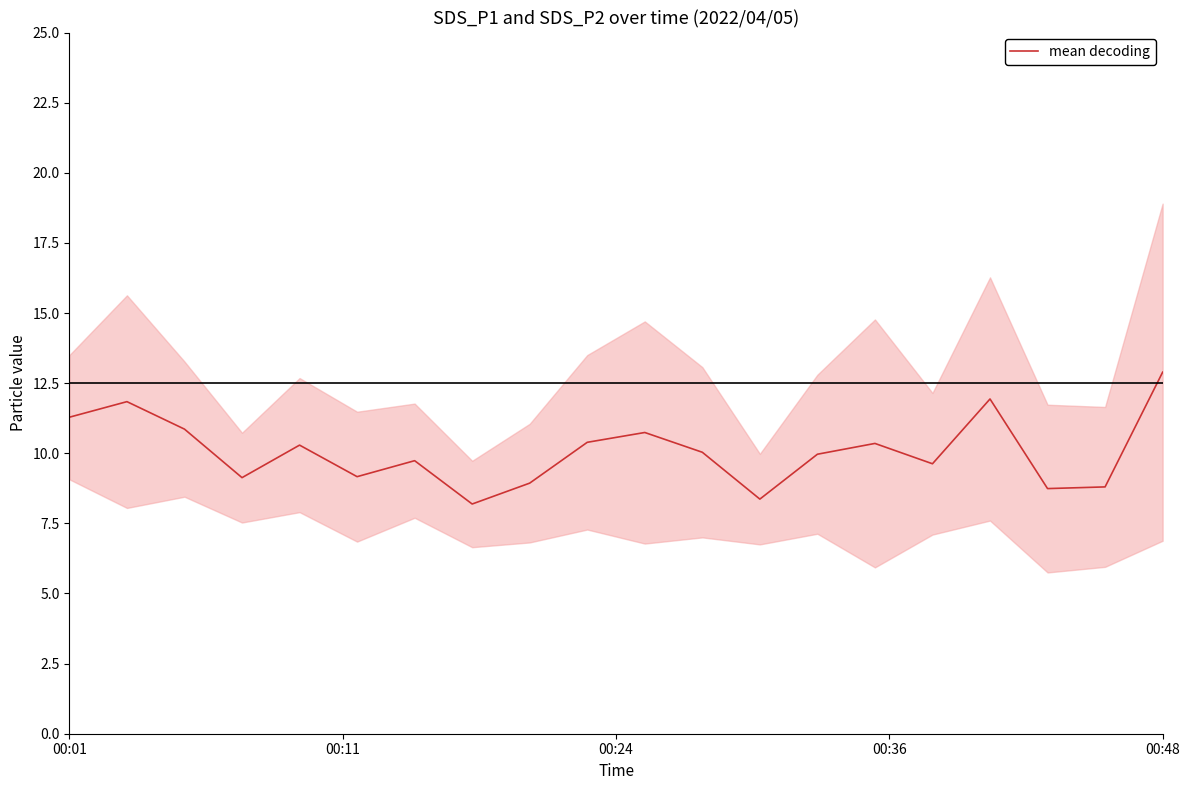

Where does the data first go above 10?

00:01